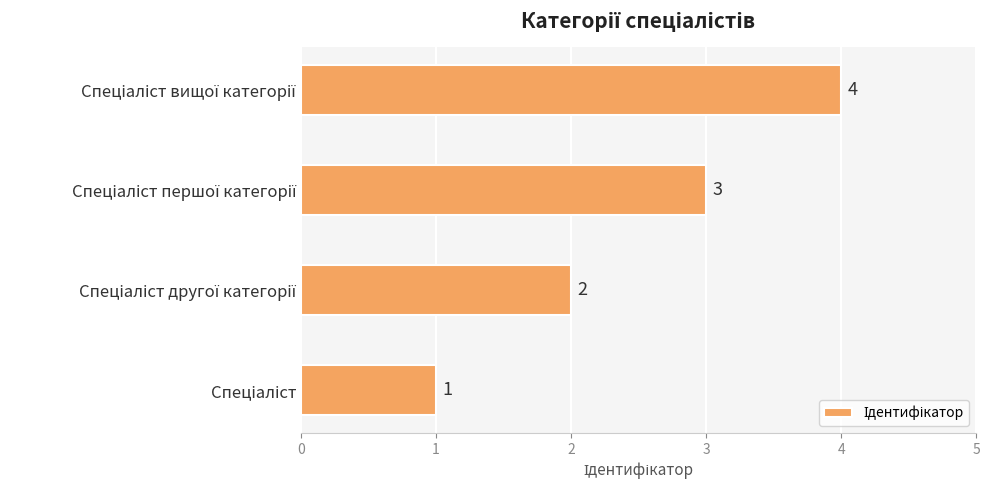

How many values are between 2 and 4?

3